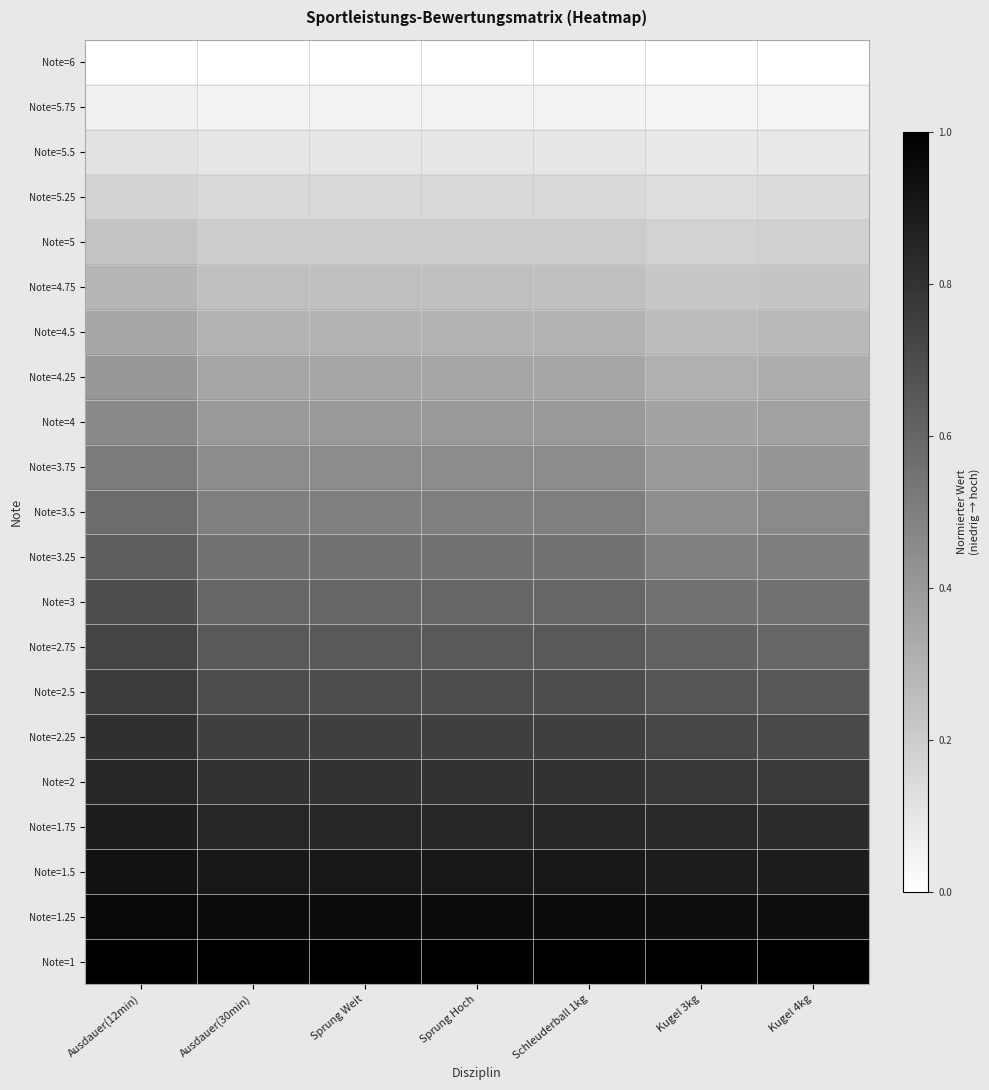

Reading right to left, what are all the values shown in this chart?

Note=6: Kugel 4kg=0.0	Kugel 3kg=0.0	Schleuderball 1kg=0.0	Sprung Hoch=0.0	Sprung Weit=0.0	Ausdauer(30min)=0.0	Ausdauer(12min)=0.0
Note=5.75: Kugel 4kg=0.0	Kugel 3kg=0.0	Schleuderball 1kg=0.1	Sprung Hoch=0.1	Sprung Weit=0.0	Ausdauer(30min)=0.1	Ausdauer(12min)=0.1
Note=5.5: Kugel 4kg=0.1	Kugel 3kg=0.1	Schleuderball 1kg=0.1	Sprung Hoch=0.1	Sprung Weit=0.1	Ausdauer(30min)=0.1	Ausdauer(12min)=0.1
Note=5.25: Kugel 4kg=0.1	Kugel 3kg=0.1	Schleuderball 1kg=0.1	Sprung Hoch=0.2	Sprung Weit=0.1	Ausdauer(30min)=0.1	Ausdauer(12min)=0.2
Note=5: Kugel 4kg=0.2	Kugel 3kg=0.2	Schleuderball 1kg=0.2	Sprung Hoch=0.2	Sprung Weit=0.2	Ausdauer(30min)=0.2	Ausdauer(12min)=0.2
Note=4.75: Kugel 4kg=0.2	Kugel 3kg=0.2	Schleuderball 1kg=0.2	Sprung Hoch=0.3	Sprung Weit=0.2	Ausdauer(30min)=0.2	Ausdauer(12min)=0.3
Note=4.5: Kugel 4kg=0.3	Kugel 3kg=0.3	Schleuderball 1kg=0.3	Sprung Hoch=0.3	Sprung Weit=0.3	Ausdauer(30min)=0.3	Ausdauer(12min)=0.3
Note=4.25: Kugel 4kg=0.3	Kugel 3kg=0.3	Schleuderball 1kg=0.3	Sprung Hoch=0.3	Sprung Weit=0.3	Ausdauer(30min)=0.3	Ausdauer(12min)=0.4
Note=4: Kugel 4kg=0.4	Kugel 3kg=0.4	Schleuderball 1kg=0.4	Sprung Hoch=0.4	Sprung Weit=0.4	Ausdauer(30min)=0.4	Ausdauer(12min)=0.5
Note=3.75: Kugel 4kg=0.4	Kugel 3kg=0.4	Schleuderball 1kg=0.5	Sprung Hoch=0.4	Sprung Weit=0.4	Ausdauer(30min)=0.5	Ausdauer(12min)=0.5
Note=3.5: Kugel 4kg=0.5	Kugel 3kg=0.4	Schleuderball 1kg=0.5	Sprung Hoch=0.5	Sprung Weit=0.5	Ausdauer(30min)=0.5	Ausdauer(12min)=0.6
Note=3.25: Kugel 4kg=0.5	Kugel 3kg=0.5	Schleuderball 1kg=0.6	Sprung Hoch=0.6	Sprung Weit=0.5	Ausdauer(30min)=0.6	Ausdauer(12min)=0.6
Note=3: Kugel 4kg=0.6	Kugel 3kg=0.6	Schleuderball 1kg=0.6	Sprung Hoch=0.6	Sprung Weit=0.6	Ausdauer(30min)=0.6	Ausdauer(12min)=0.7
Note=2.75: Kugel 4kg=0.6	Kugel 3kg=0.6	Schleuderball 1kg=0.7	Sprung Hoch=0.7	Sprung Weit=0.6	Ausdauer(30min)=0.7	Ausdauer(12min)=0.7
Note=2.5: Kugel 4kg=0.7	Kugel 3kg=0.7	Schleuderball 1kg=0.7	Sprung Hoch=0.7	Sprung Weit=0.7	Ausdauer(30min)=0.7	Ausdauer(12min)=0.8
Note=2.25: Kugel 4kg=0.7	Kugel 3kg=0.7	Schleuderball 1kg=0.8	Sprung Hoch=0.8	Sprung Weit=0.8	Ausdauer(30min)=0.8	Ausdauer(12min)=0.8
Note=2: Kugel 4kg=0.8	Kugel 3kg=0.8	Schleuderball 1kg=0.8	Sprung Hoch=0.8	Sprung Weit=0.8	Ausdauer(30min)=0.8	Ausdauer(12min)=0.8
Note=1.75: Kugel 4kg=0.8	Kugel 3kg=0.8	Schleuderball 1kg=0.8	Sprung Hoch=0.9	Sprung Weit=0.9	Ausdauer(30min)=0.8	Ausdauer(12min)=0.9
Note=1.5: Kugel 4kg=0.9	Kugel 3kg=0.9	Schleuderball 1kg=0.9	Sprung Hoch=0.9	Sprung Weit=0.9	Ausdauer(30min)=0.9	Ausdauer(12min)=0.9
Note=1.25: Kugel 4kg=0.9	Kugel 3kg=0.9	Schleuderball 1kg=0.9	Sprung Hoch=0.9	Sprung Weit=0.9	Ausdauer(30min)=0.9	Ausdauer(12min)=1.0
Note=1: Kugel 4kg=1.0	Kugel 3kg=1.0	Schleuderball 1kg=1.0	Sprung Hoch=1.0	Sprung Weit=1.0	Ausdauer(30min)=1.0	Ausdauer(12min)=1.0